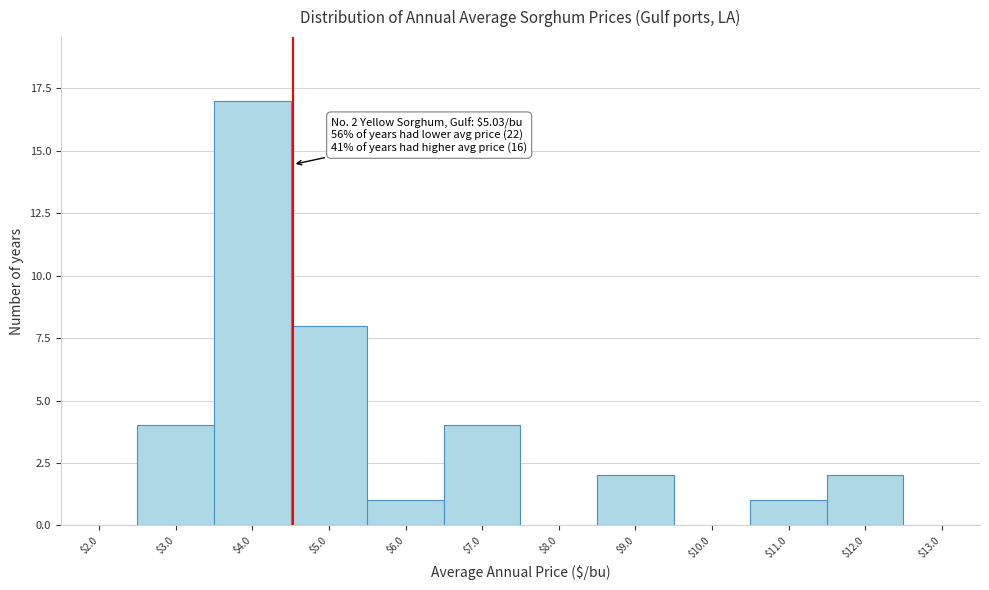

What is the sum of all values?

39